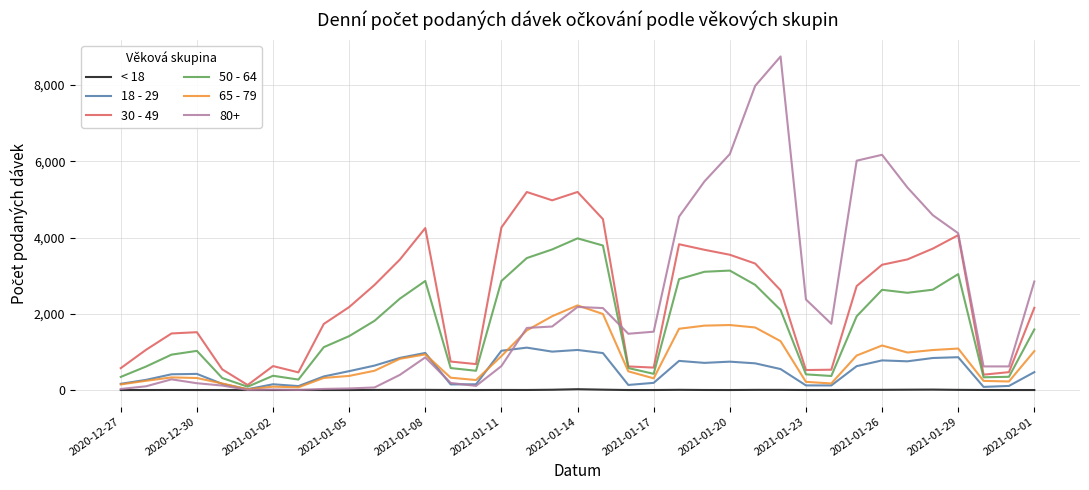

True or false: 50 - 64 and < 18 intersect in this chart.

False